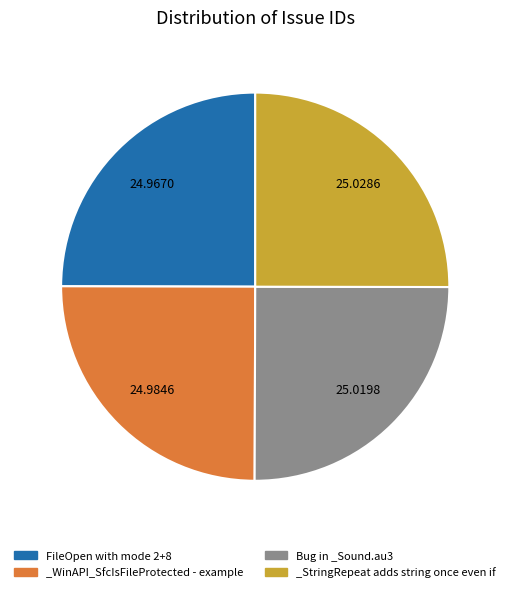

The Bug in _Sound.au3 slice represents 25% of the pie. True or false?

True